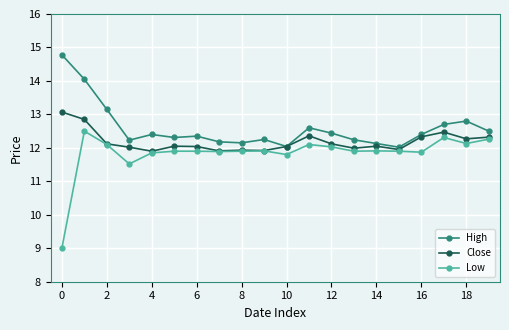

Rank the series by their maximum value, from lowest to highest.

Low, Close, High